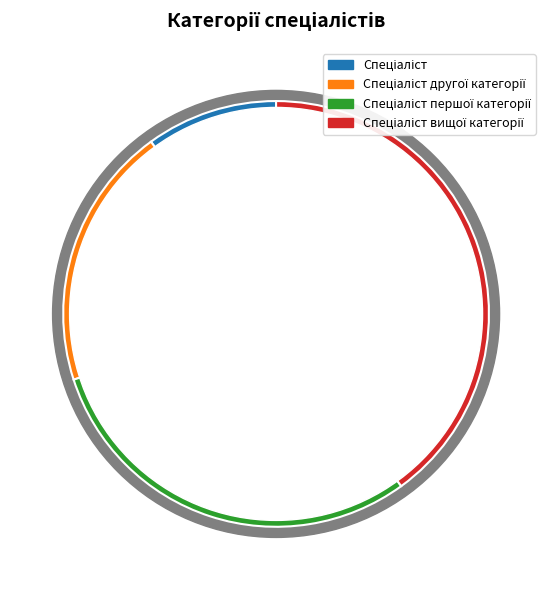

Is it true that Спеціаліст першої категорії is 43% of the pie?

False